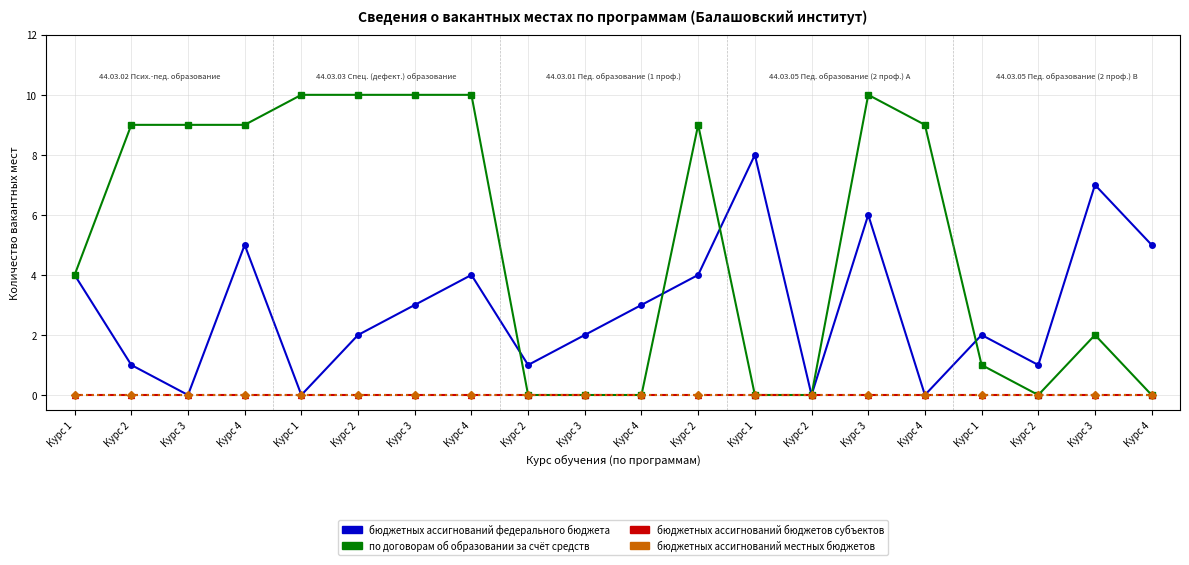

Does the chart have visible grid lines?

Yes